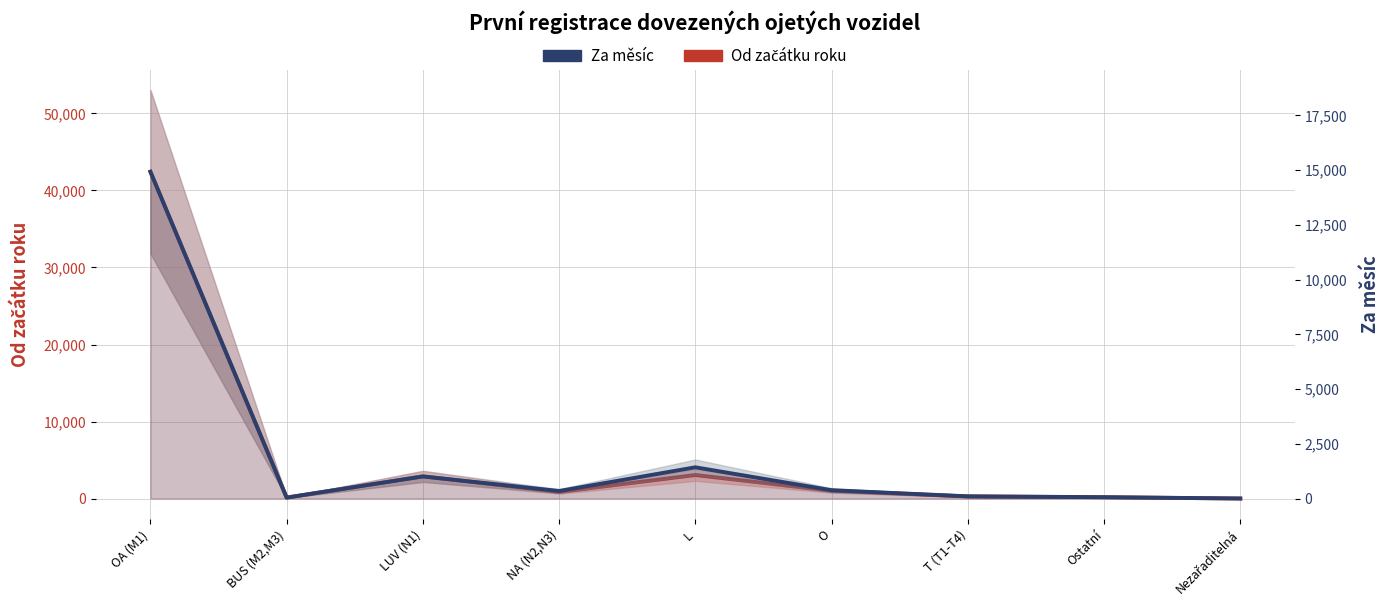

What is the difference between the Od začátku roku values at O and NA (N2,N3)?

161